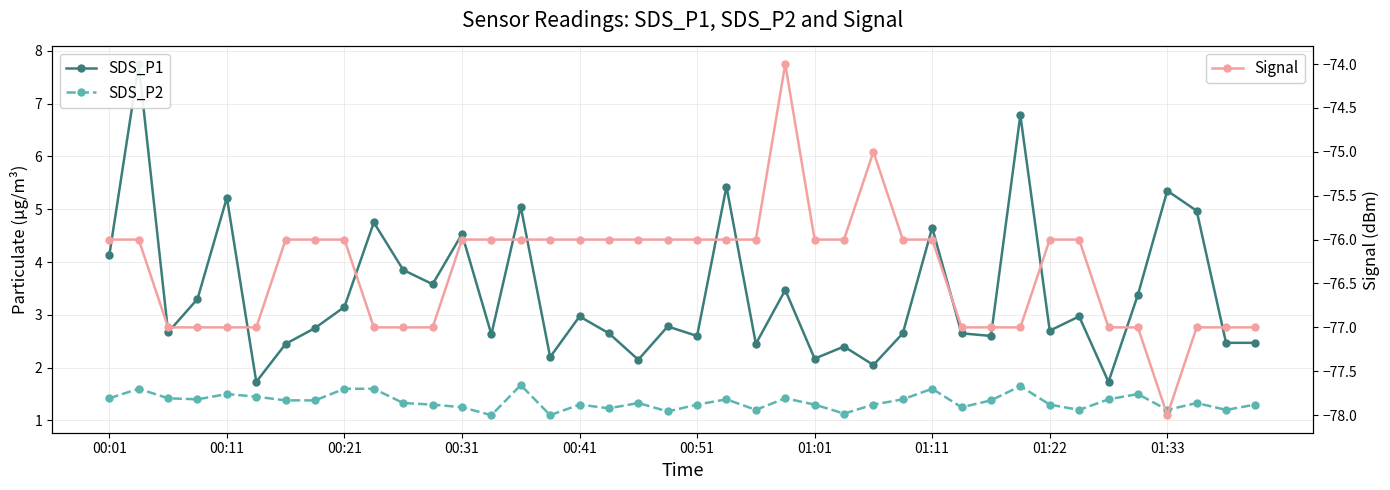

What is the highest value of the Signal series?

-74